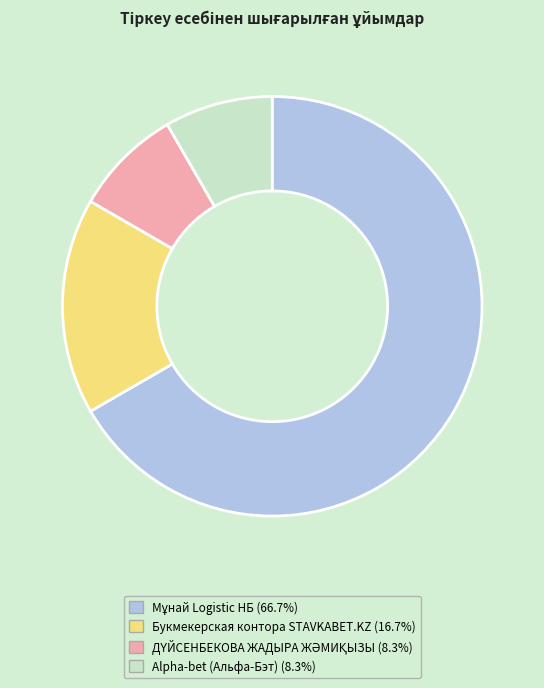

Does Alpha-bet (Альфа-Бэт) account for over 50% of the chart?

No